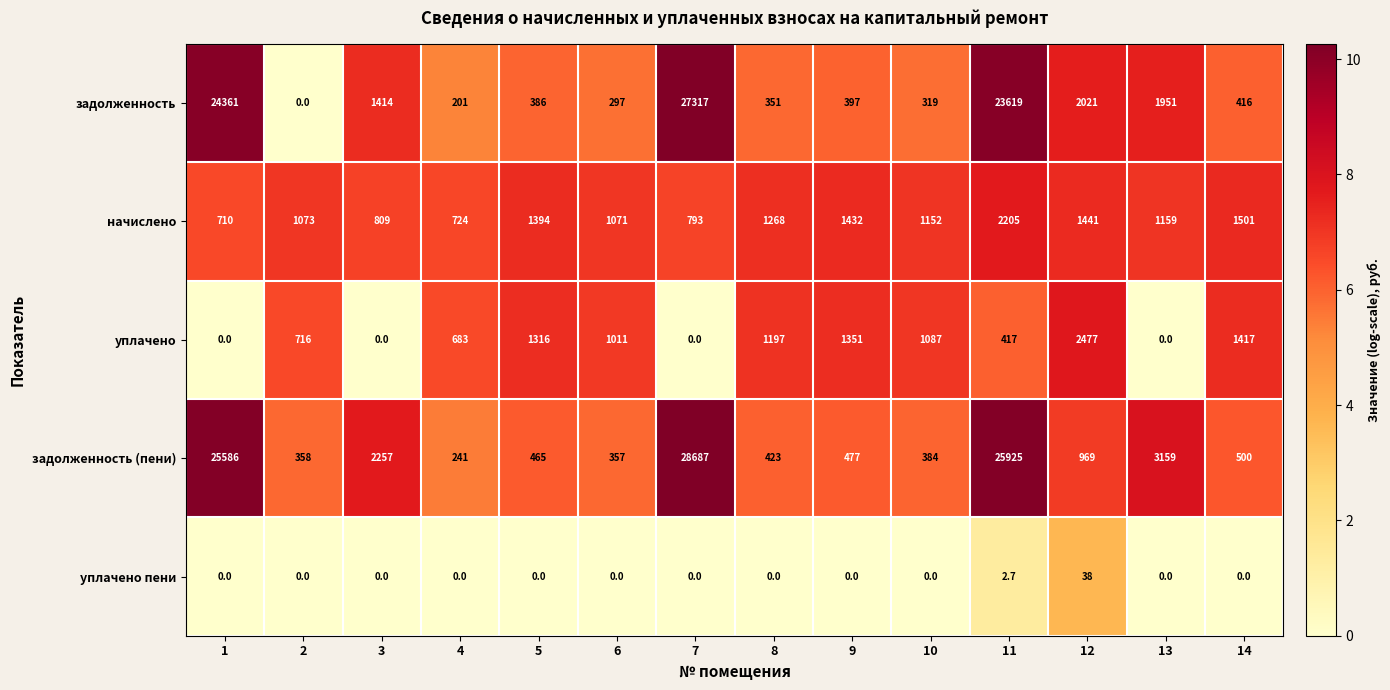

What is the total value across all series at 9?

3657.0